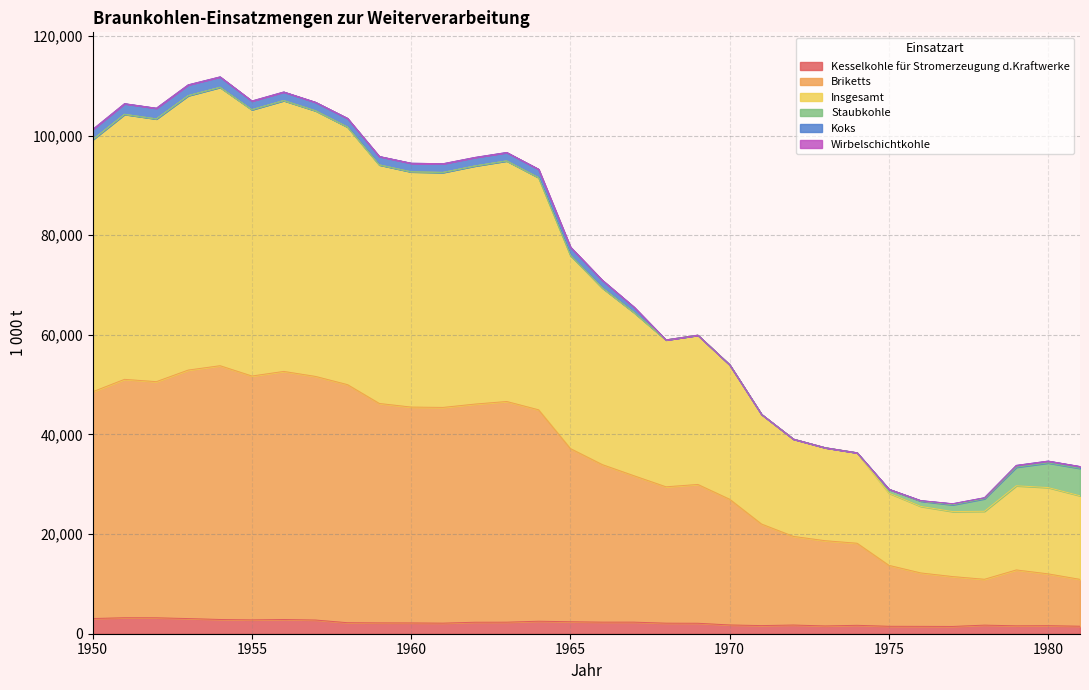

At how many categories does at least one series exceed 108290?

3